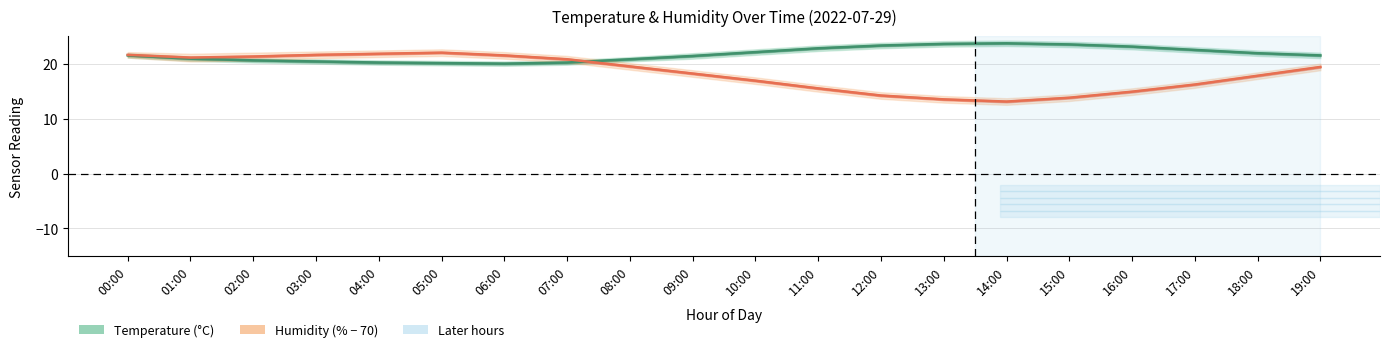

Is it true that Humidity (% − 70) equals 12.3 at 08:00?

False